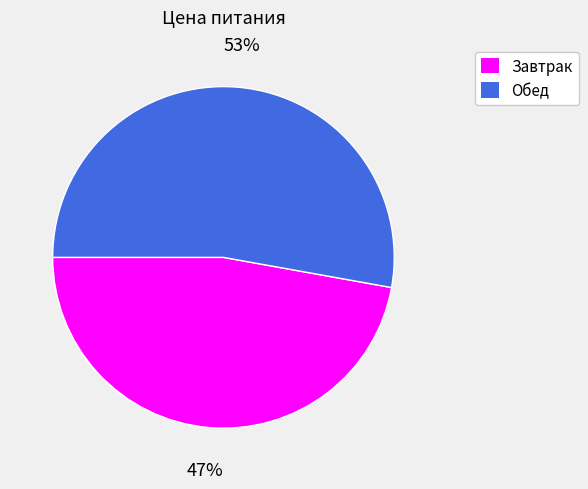

Which category has the biggest portion of the pie?

Обед